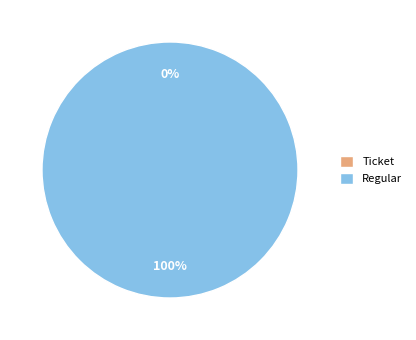

Is it true that Regular is 99% of the pie?

False